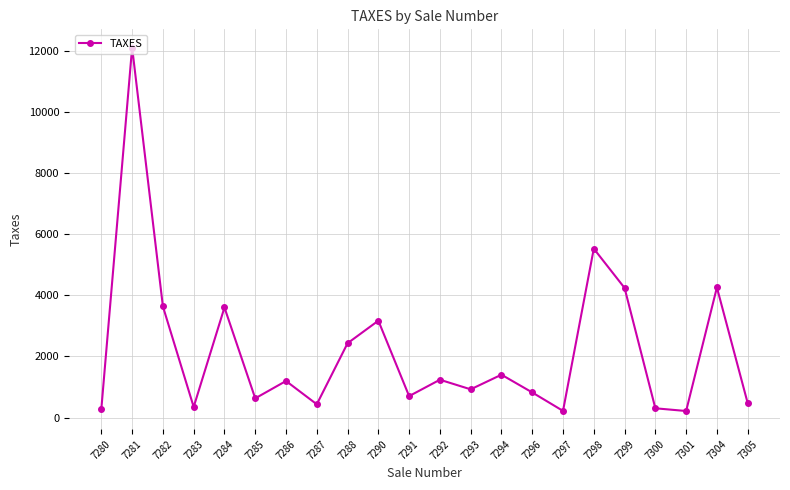

What is the sum of the values at 7284 and 7286?

4801.5